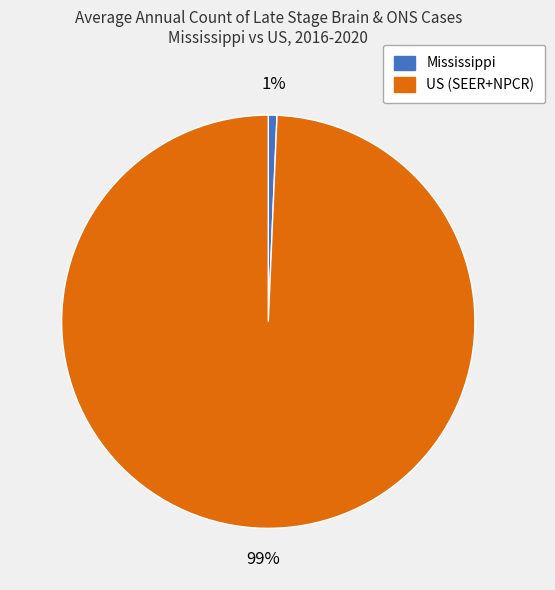

Is the sum of US (SEER+NPCR) and Mississippi greater than half?

Yes